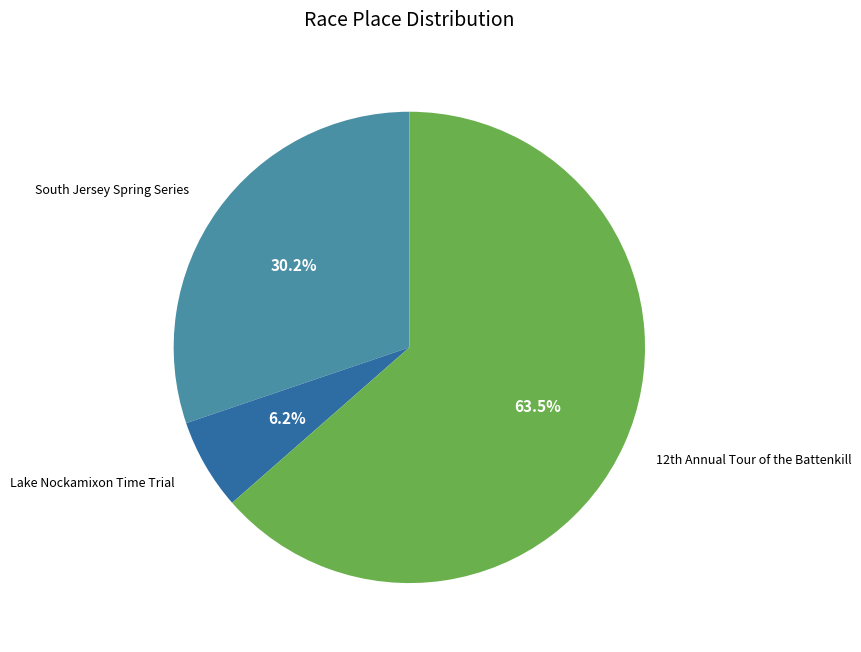

Which category has the biggest portion of the pie?

12th Annual Tour of the Battenkill